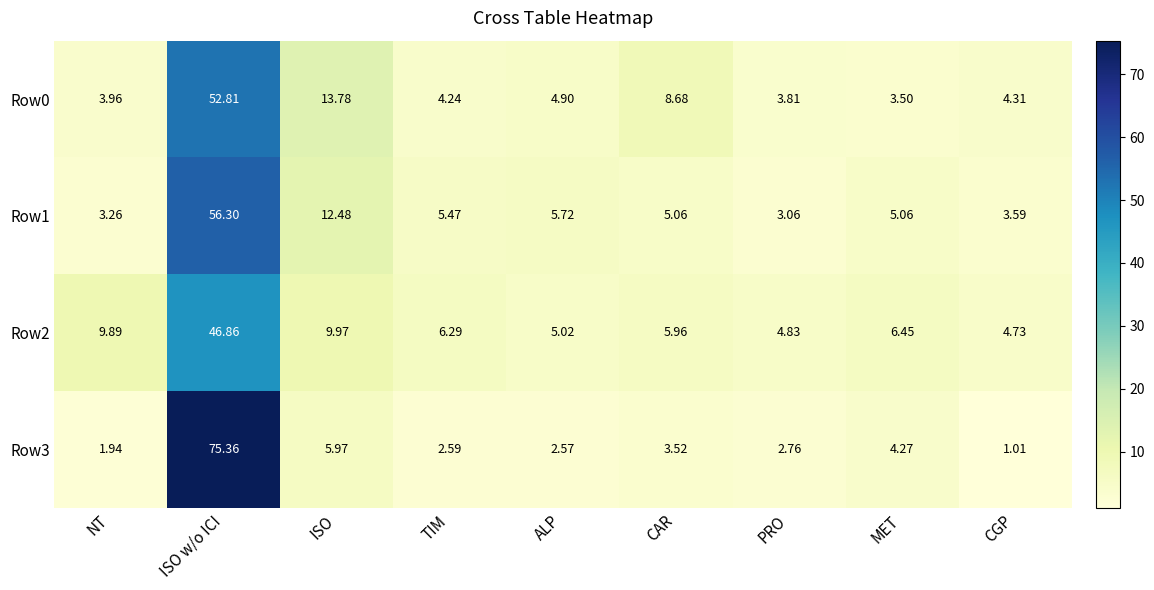

At which label is Row0 closest to 28?

ISO